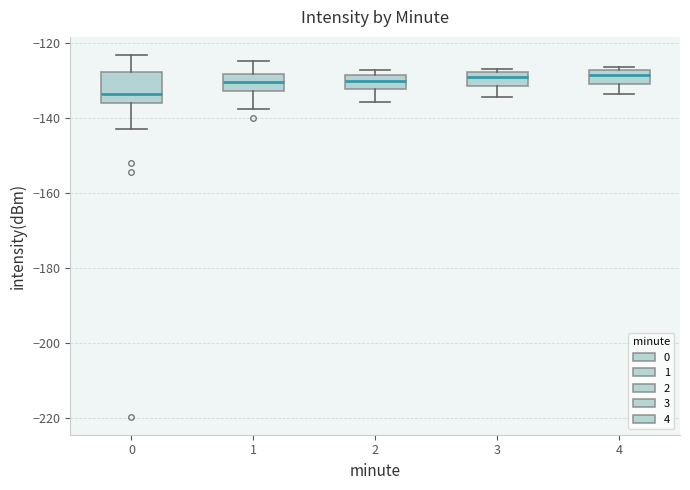

Reading left to right, transcribe this box plot: for each box, give where its median line is, the range the box spans, and where its two whiskers end, as read against the y-axis. The values are not printed on the chart, so give them approximately, as read against the axis.

0: median -134, box -136 to -128, whiskers -142 to -124
1: median -130, box -132 to -128, whiskers -138 to -124
2: median -130, box -132 to -128, whiskers -136 to -128 (just above the box's upper edge)
3: median -130, box -132 to -128, whiskers -134 to -126
4: median -128 (inside the box), box -130 to -128, whiskers -134 to -126